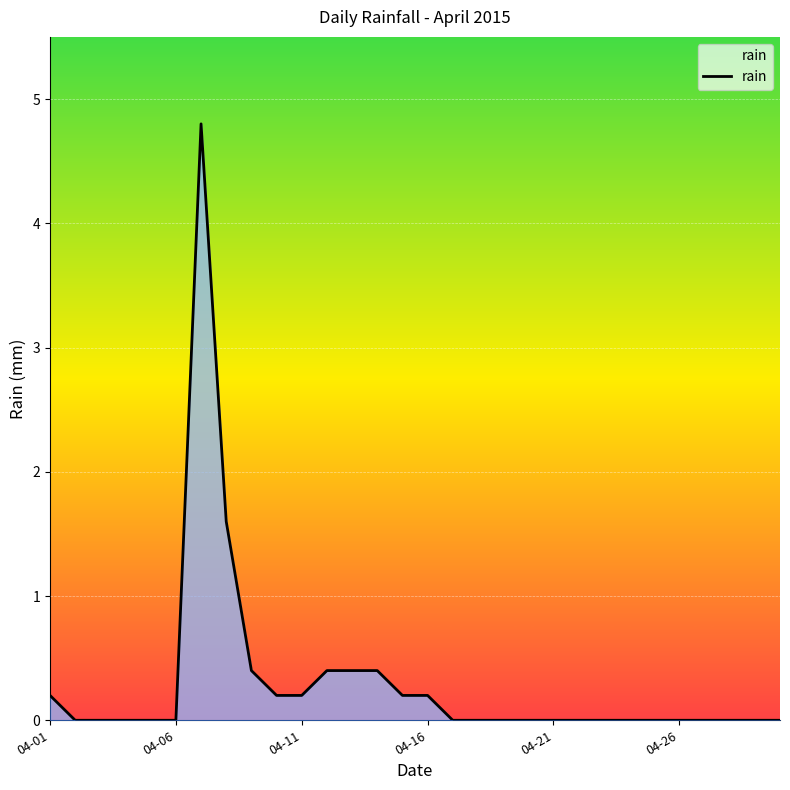

Does the chart display data point markers on the line(s)?

No